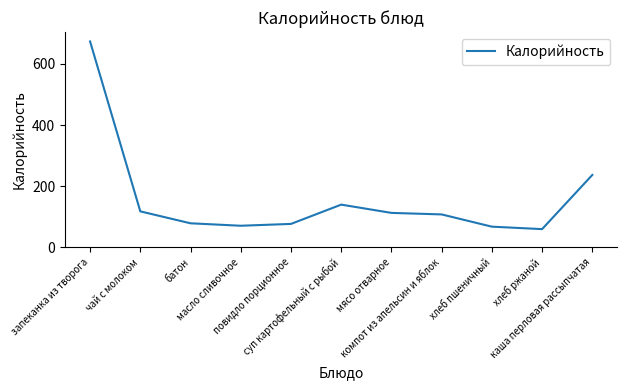

True or false: the data shows 157 at компот из апельсин и яблок.

False